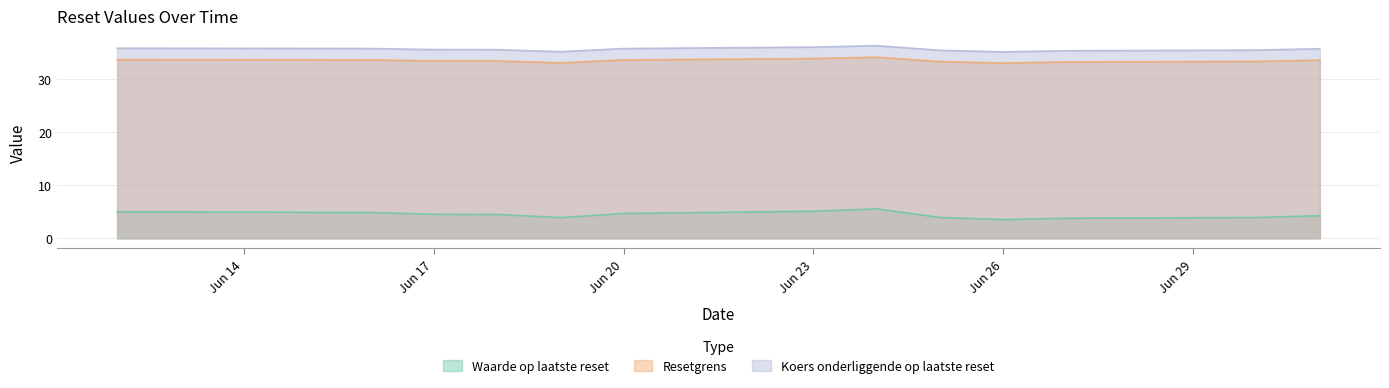

Does the chart display data point markers on the line(s)?

No